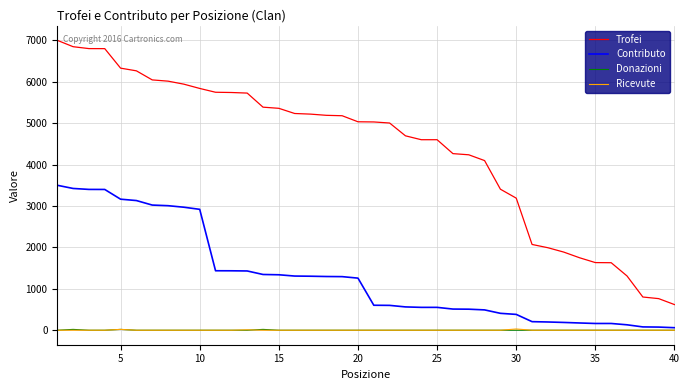

True or false: Trofei and Contributo cross at least once.

False